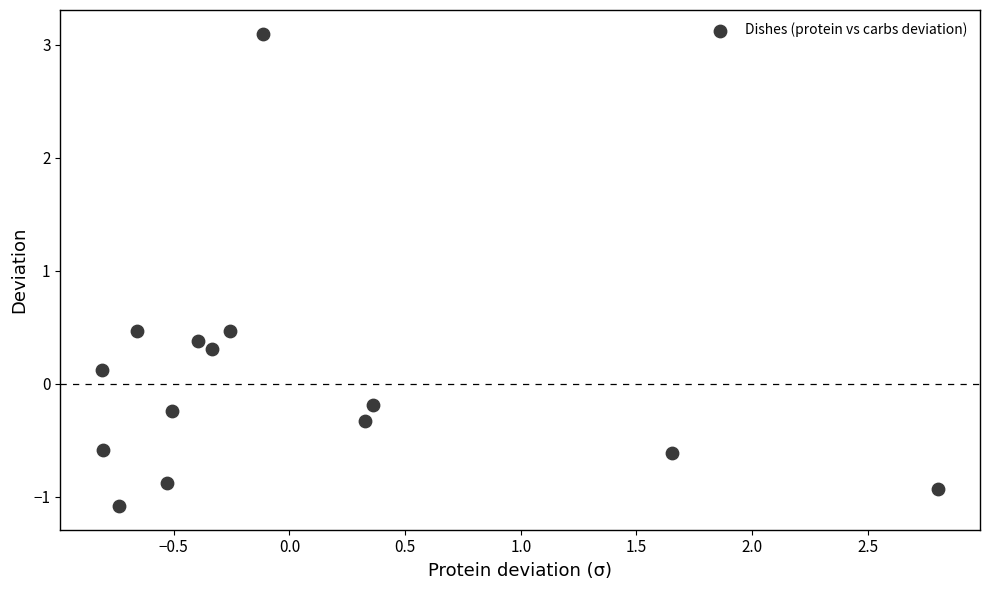

What is the range of Y values (max minus min)?

4.2